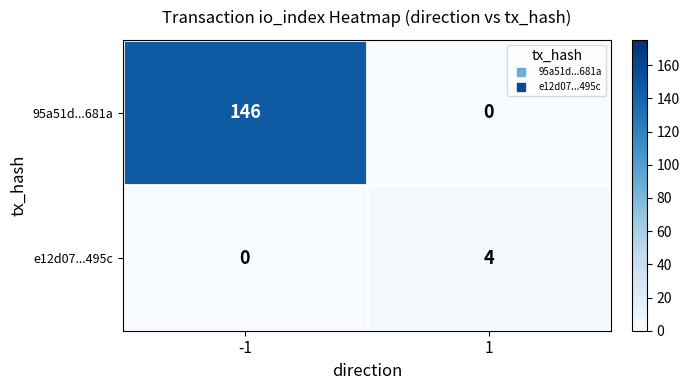

True or false: 95a51d...681a has a value of 0 at 1.

True